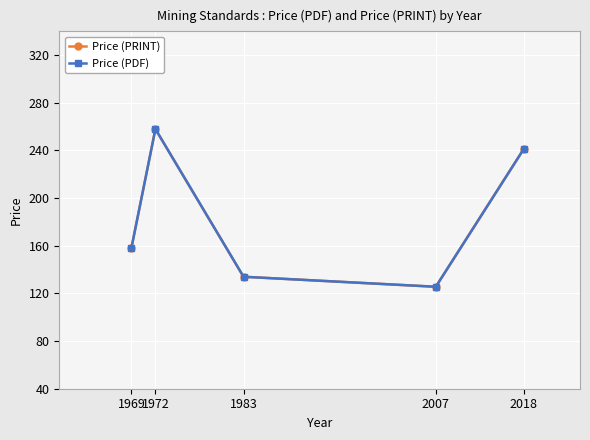

In Price (PDF), how many points are higher than both neighbors (excluding endpoints)?

1